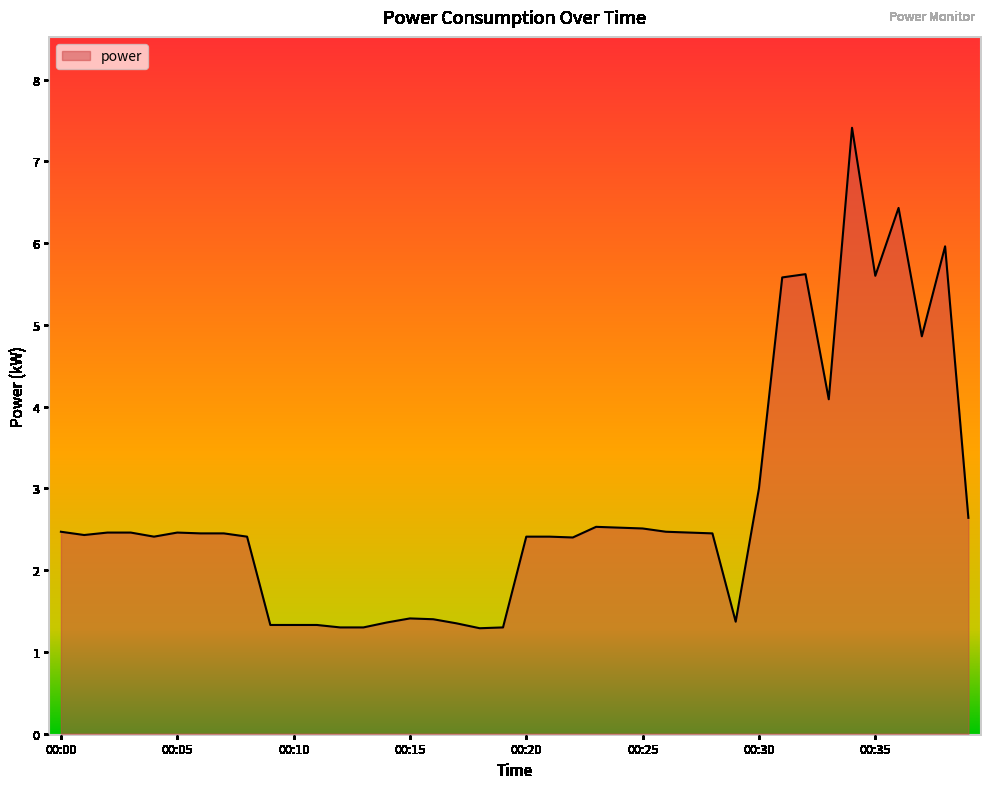

What is the difference between the maximum and minimum values?

6.1